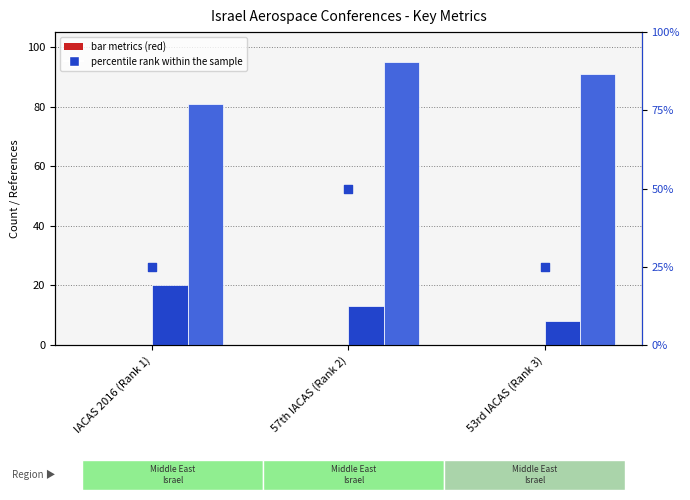

Which series reaches the maximum Y coordinate?

Ref. / Doc.